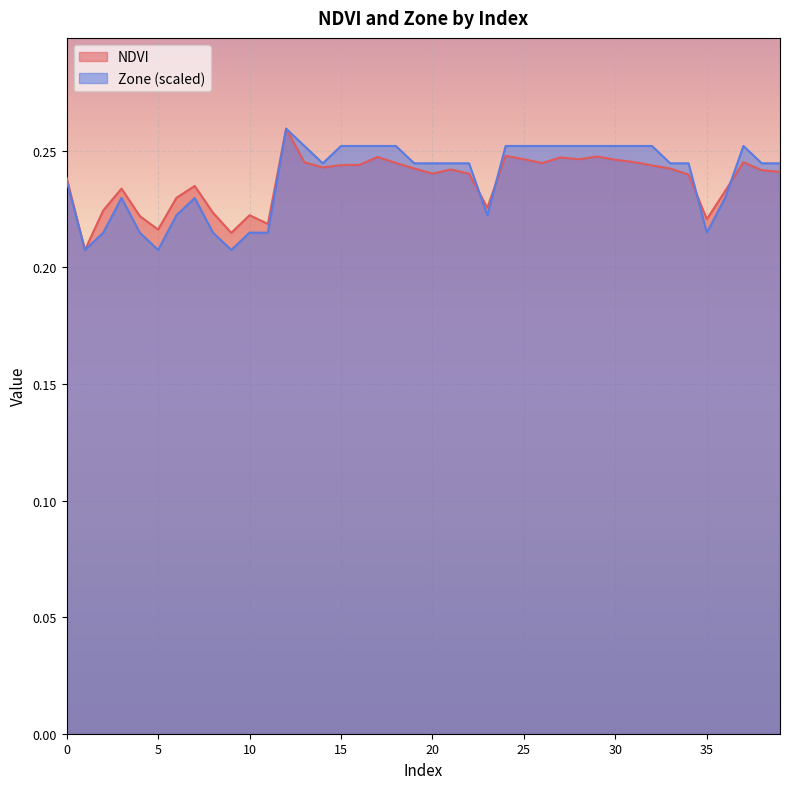

Where is the first local minimum for NDVI?

1